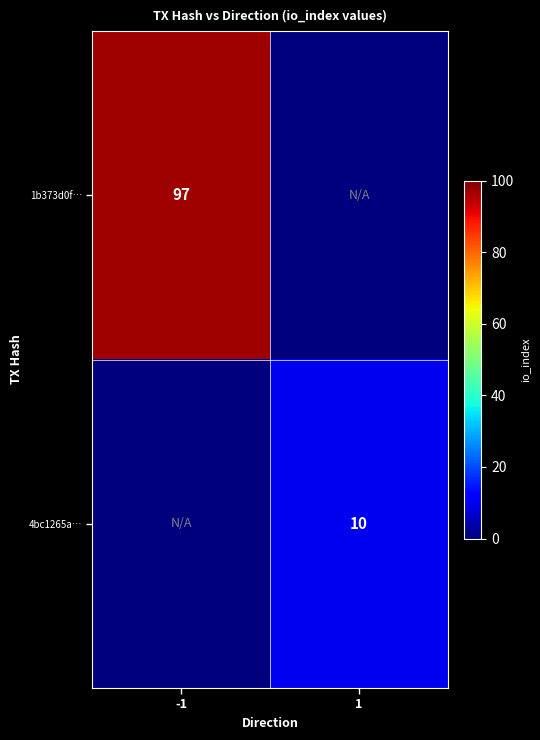

The 1b373d0f… series shows 26 at -1. True or false?

False